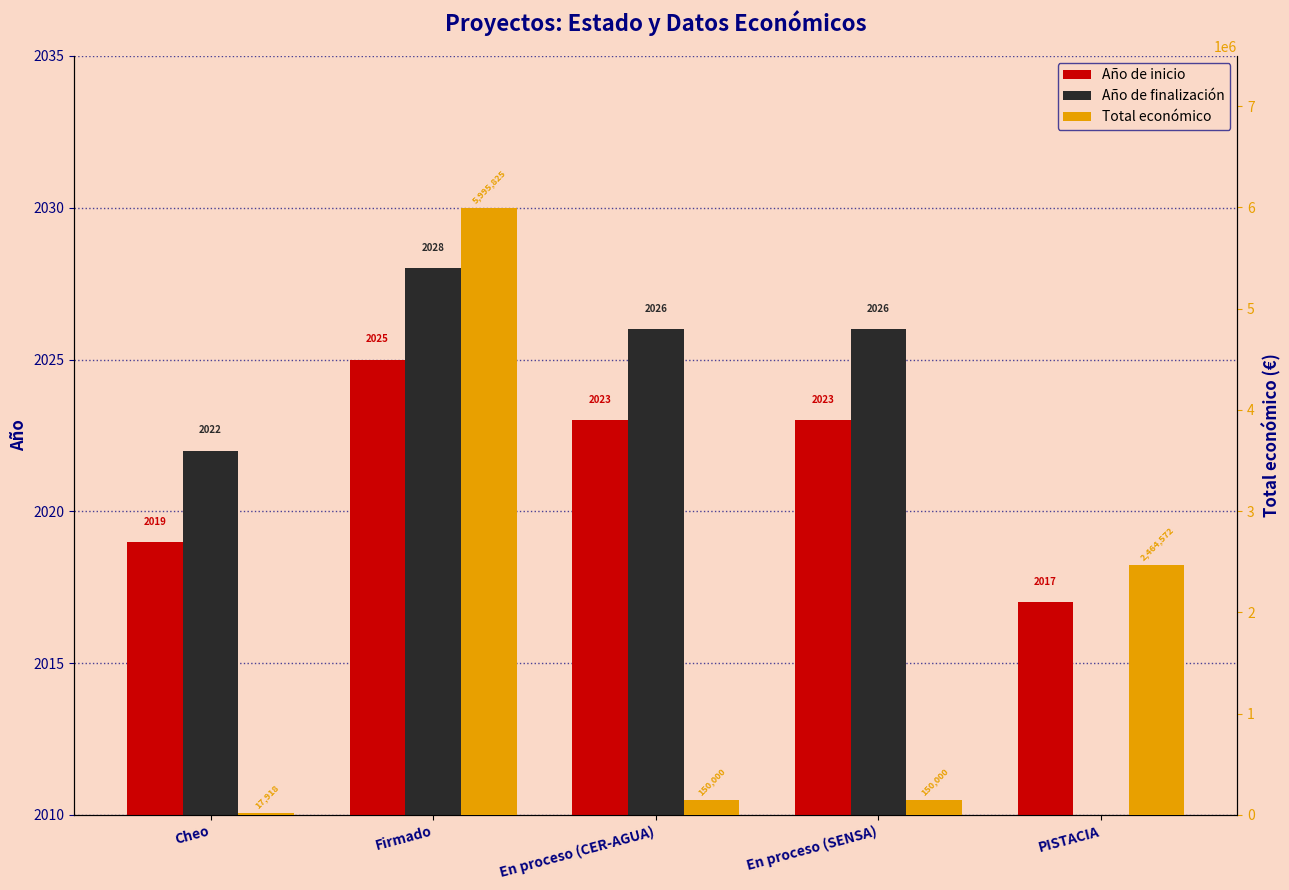

What is the value of the Total económico bar at the 2nd from the left?

5995825.0